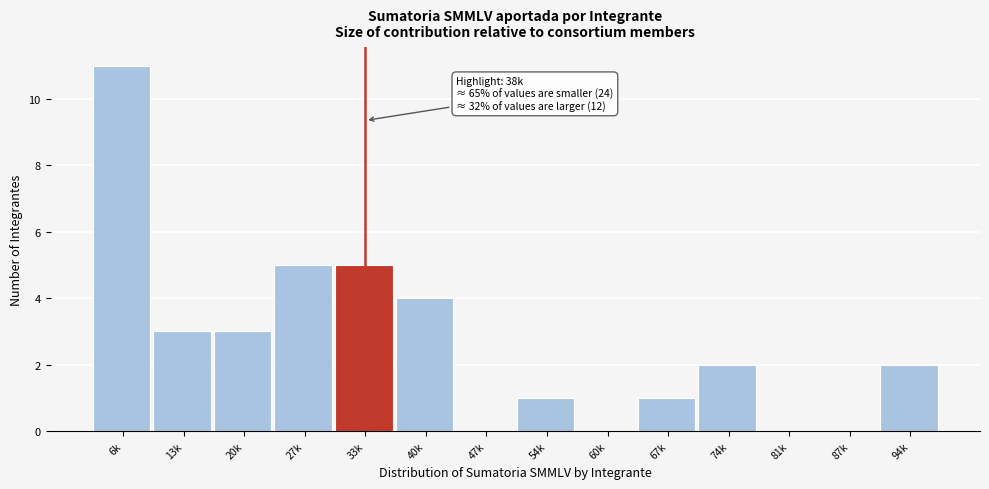

Reading left to right, what are all the values shown in this chart?

6k=11	13k=3	20k=3	27k=5	33k=5	40k=4	47k=0	54k=1	60k=0	67k=1	74k=2	81k=0	87k=0	94k=2